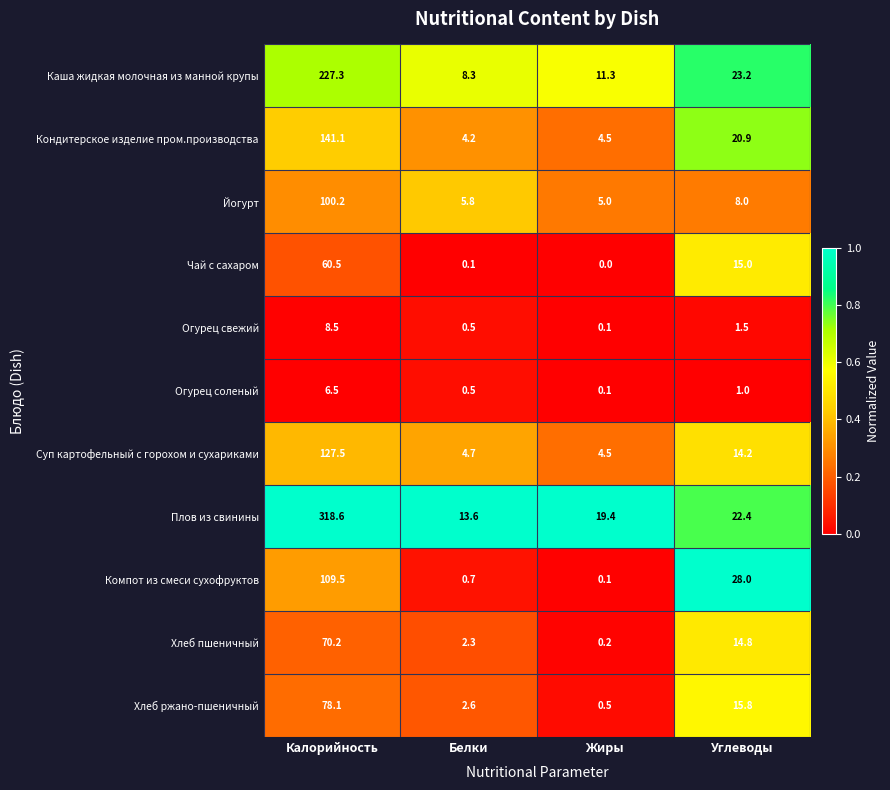

Rank the series at Углеводы from lowest to highest value.

Огурец соленый, Огурец свежий, Йогурт, Суп картофельный с горохом и сухариками, Хлеб пшеничный, Чай с сахаром, Хлеб ржано-пшеничный, Кондитерское изделие пром.производства, Плов из свинины, Каша жидкая молочная из манной крупы, Компот из смеси сухофруктов